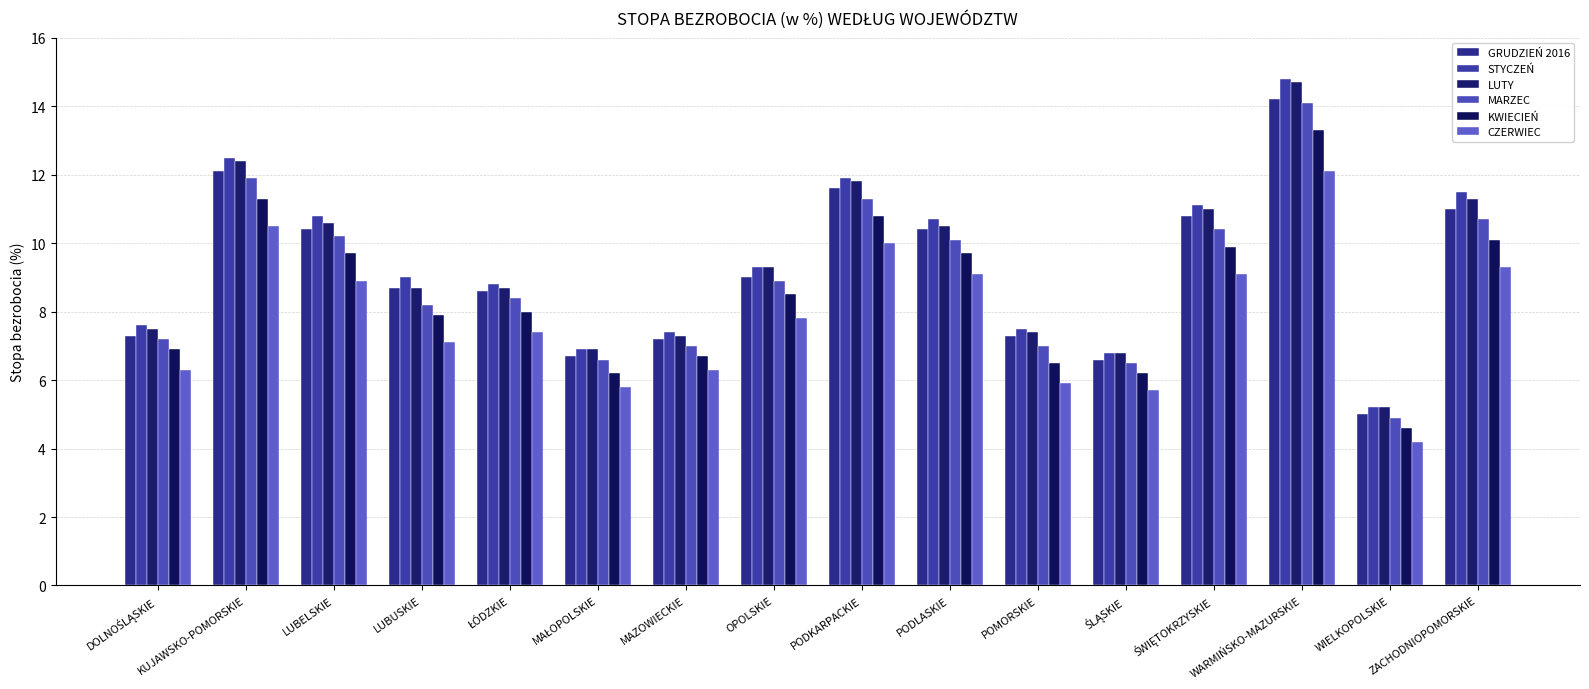

Which series has the largest range (max minus min)?

STYCZEŃ